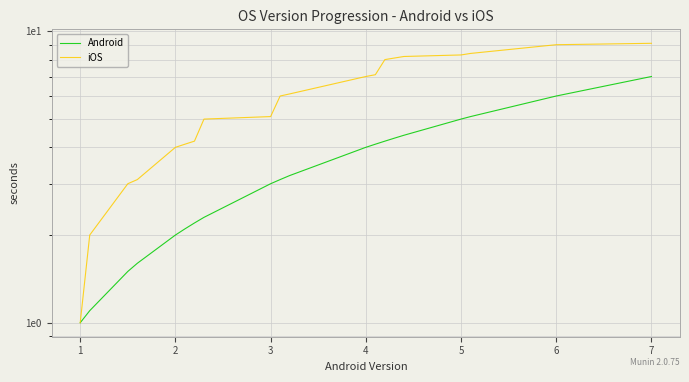

Which series has the largest total across all categories?

iOS